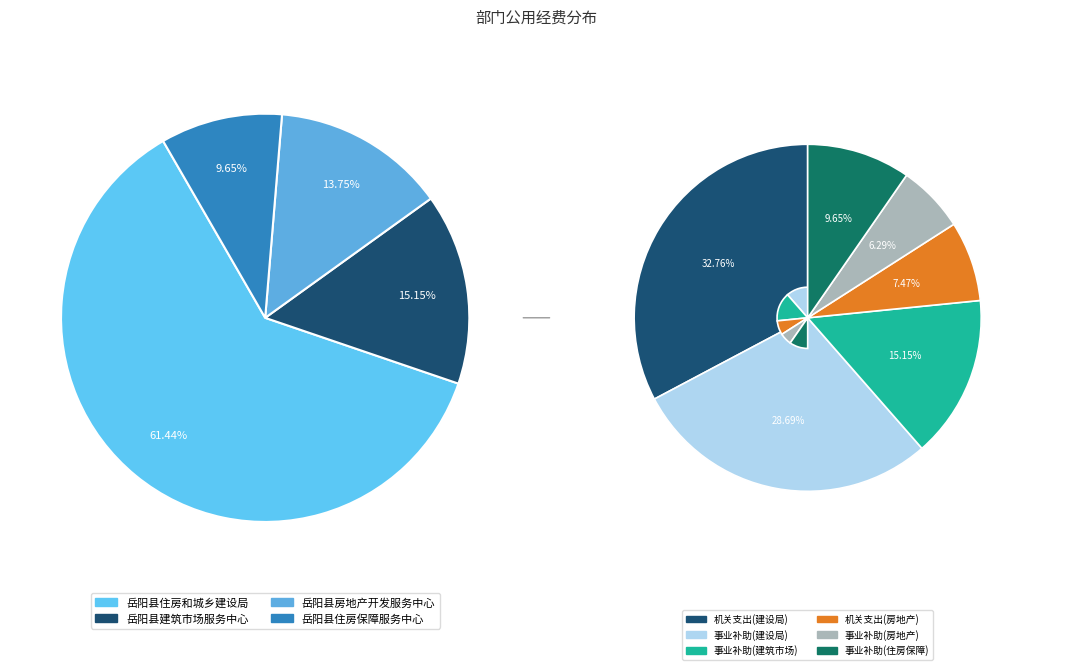

Combined, what portion of the pie is 岳阳县房地产开发服务中心 and 岳阳县建筑市场服务中心?

28.9%